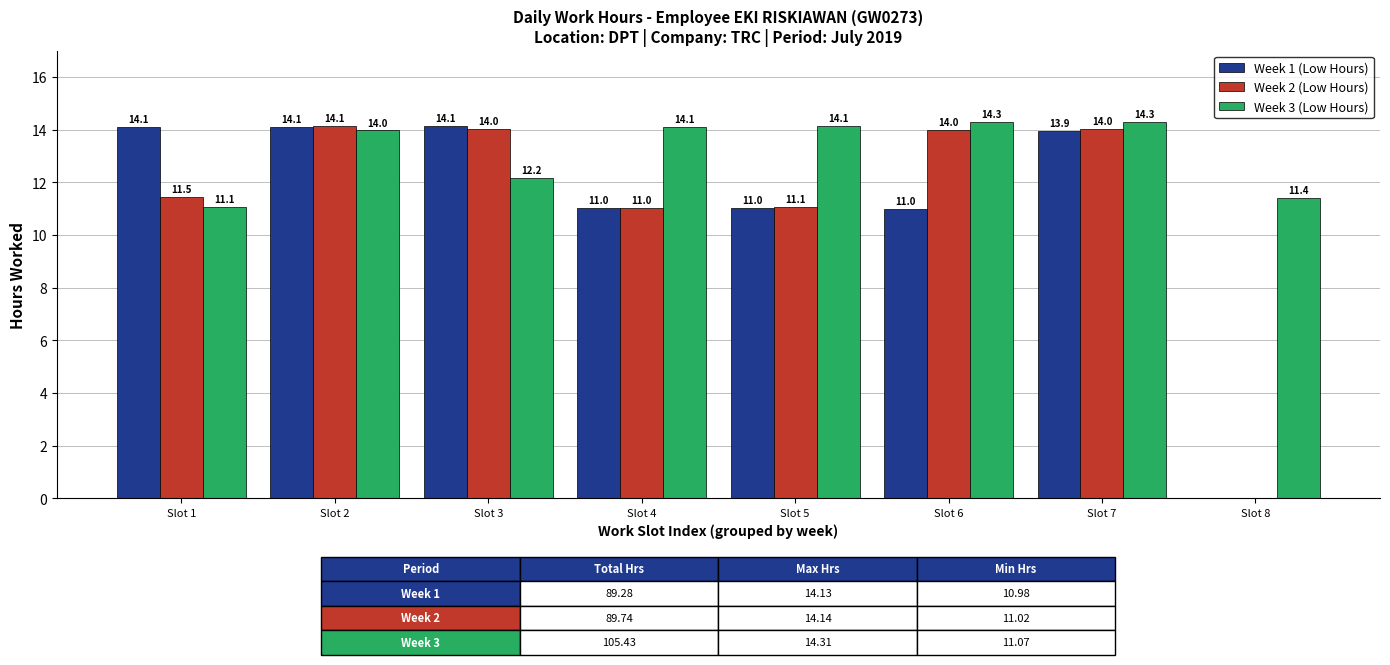

Is it true that Week 1 (Low Hours) equals 0.0 at Slot 8?

True